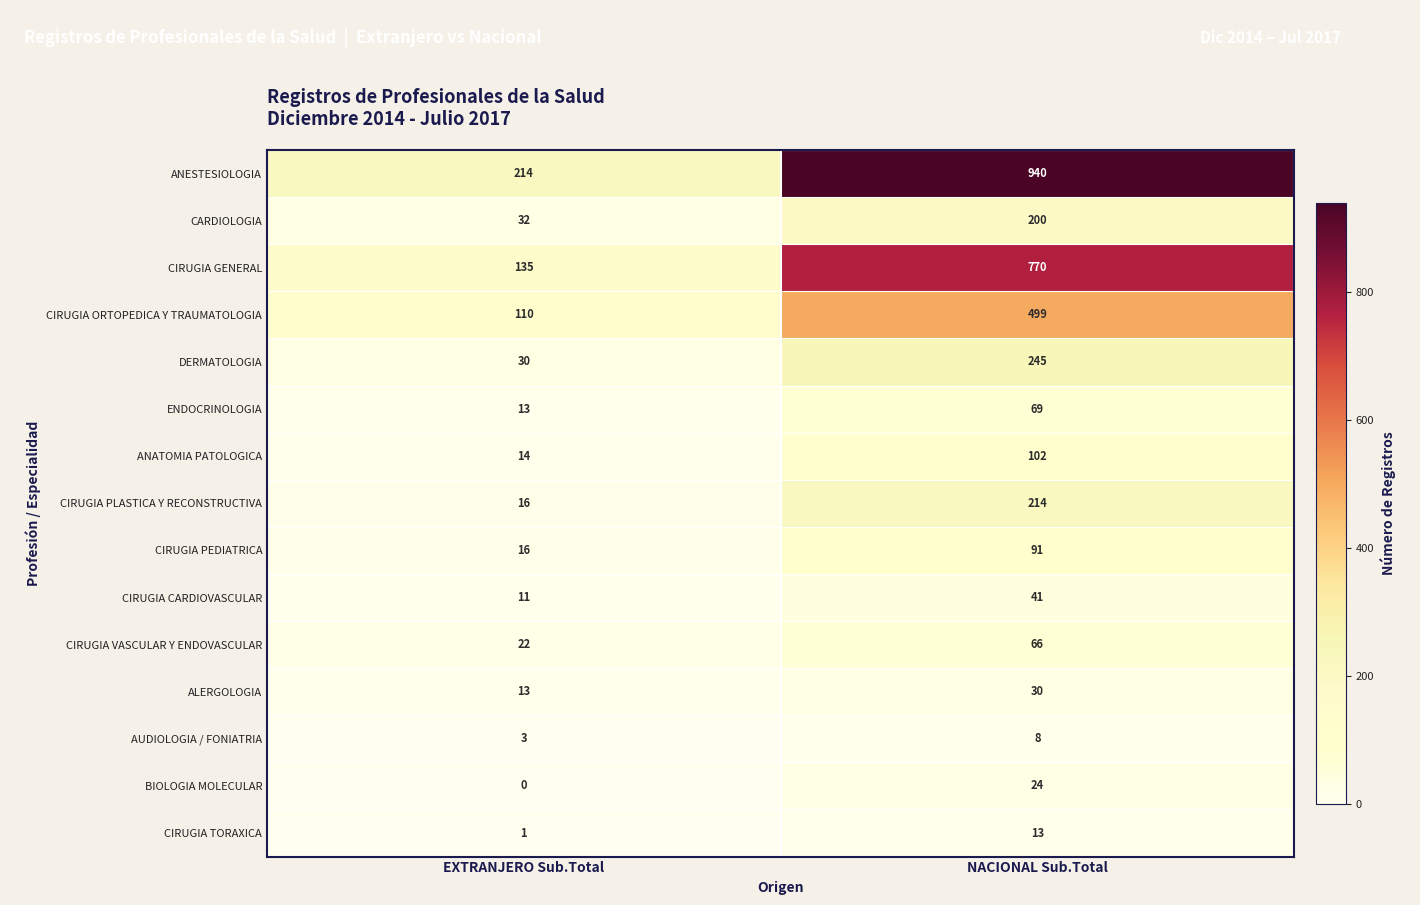

What is the sum of the CIRUGIA PEDIATRICA values at EXTRANJERO Sub.Total and NACIONAL Sub.Total?

107